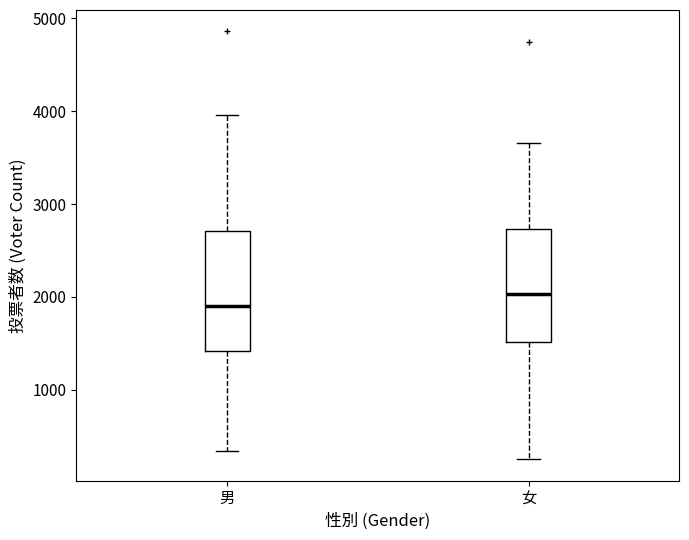

Reading left to right, read every box against the y-axis: the position of its median line, the range the box covers, and the ends of its whiskers. The values are not printed on the chart, so give them approximately, as read against the axis.

男: median 1900, box 1400 to 2700, whiskers 300 to 4000
女: median 2000, box 1500 to 2700, whiskers 300 to 3700